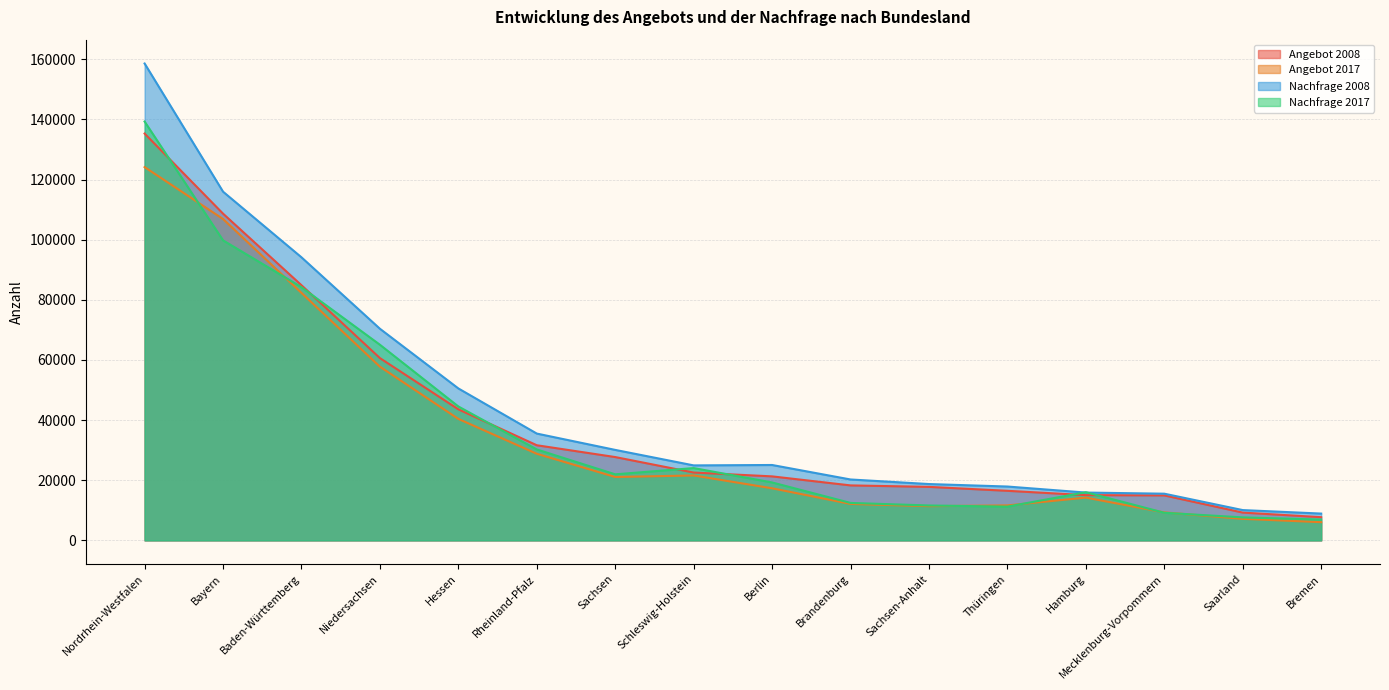

The value of Nachfrage 2017 at Hessen is 44538. True or false?

True